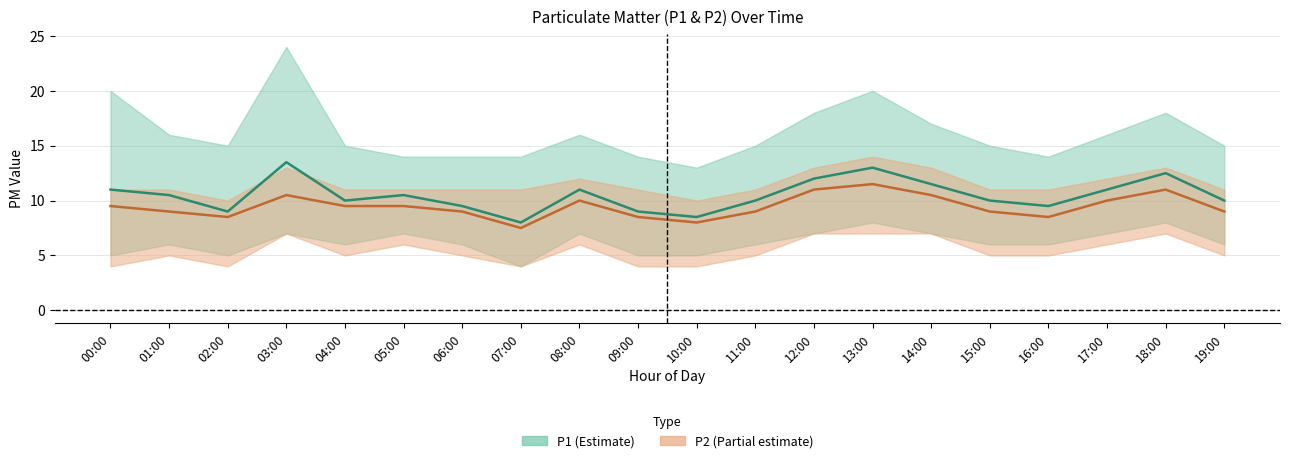

Does the chart display data point markers on the line(s)?

No